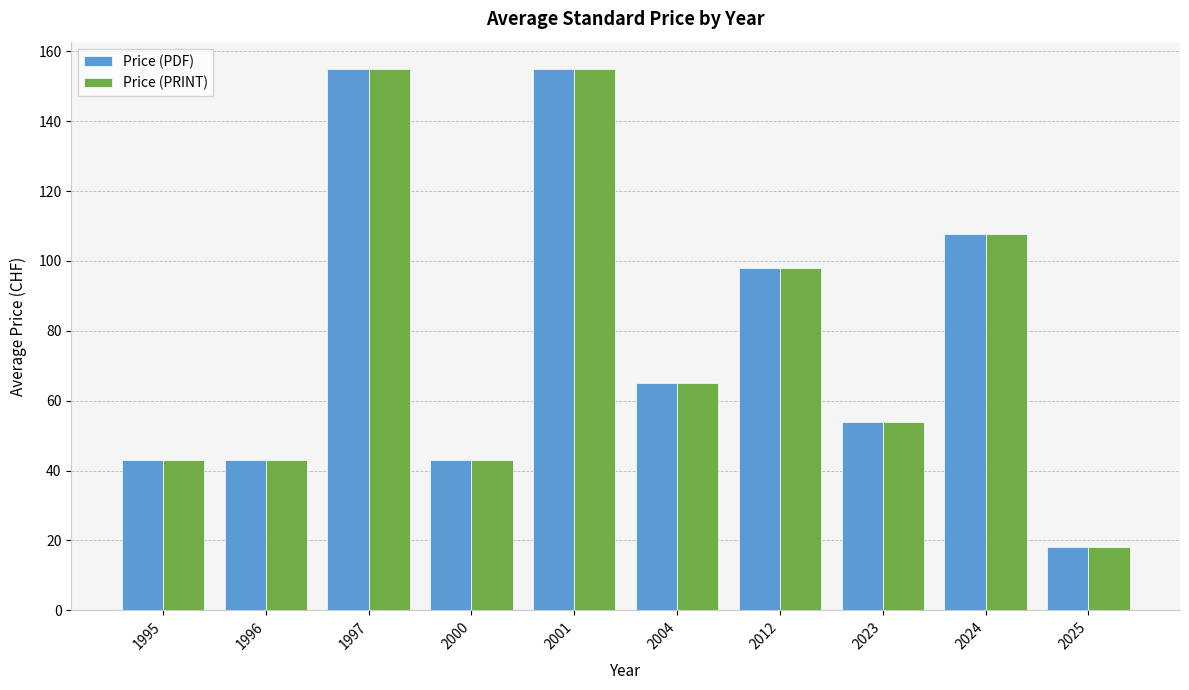

What is the lowest value of the Price (PRINT) series?

18.0